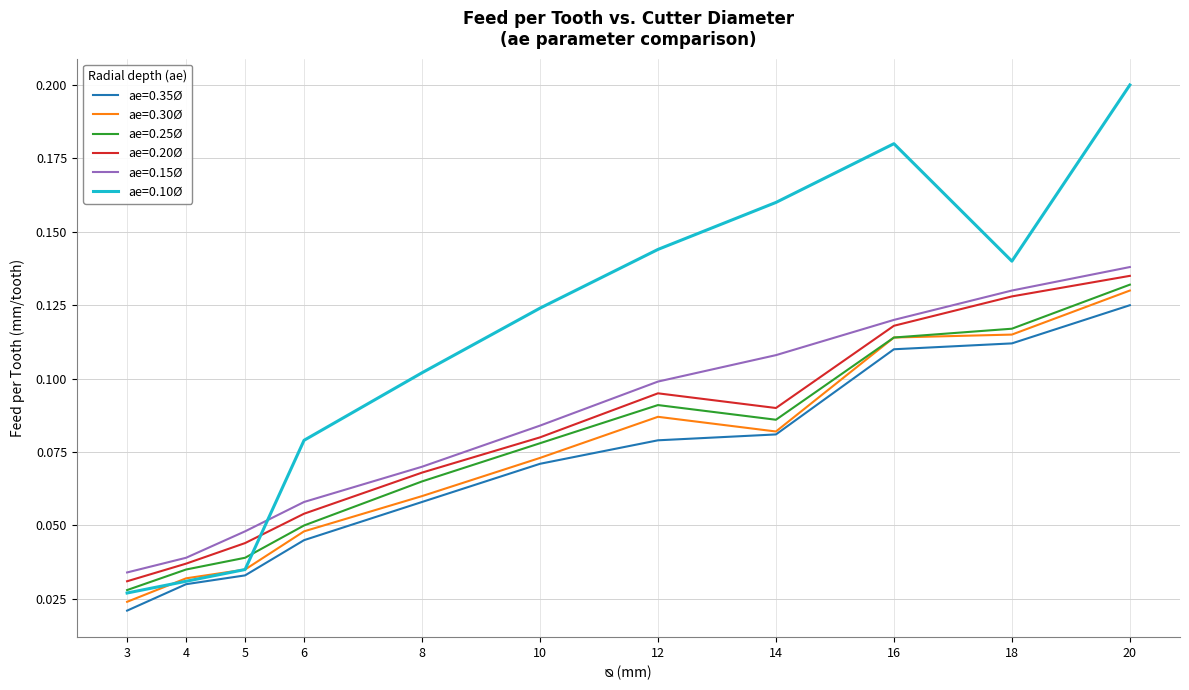

Rank the categories by ae=0.15Ø value from lowest to highest.

3, 4, 5, 6, 8, 10, 12, 14, 16, 18, 20